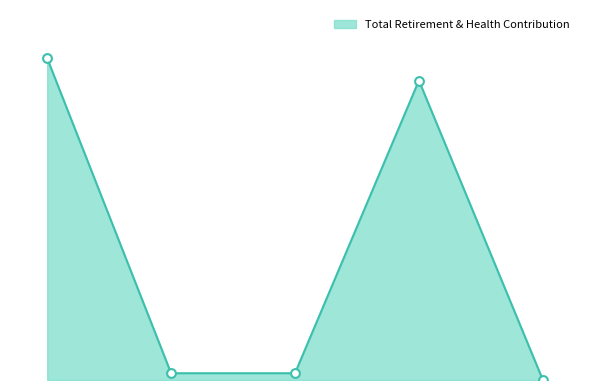

Is this an area chart (filled region under the line)?

Yes